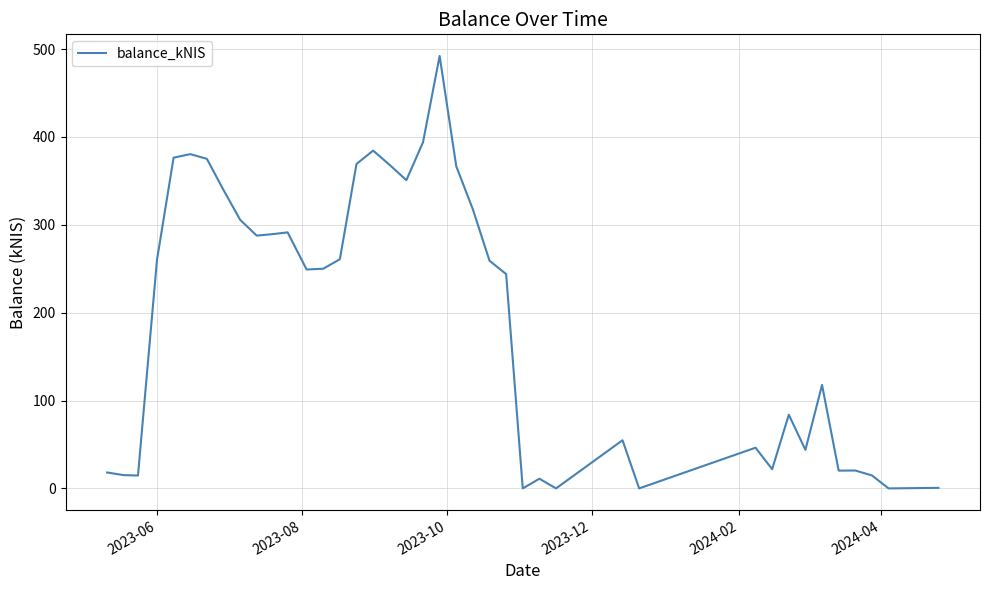

True or false: there are more than 2 points higher than both neighbors.

True